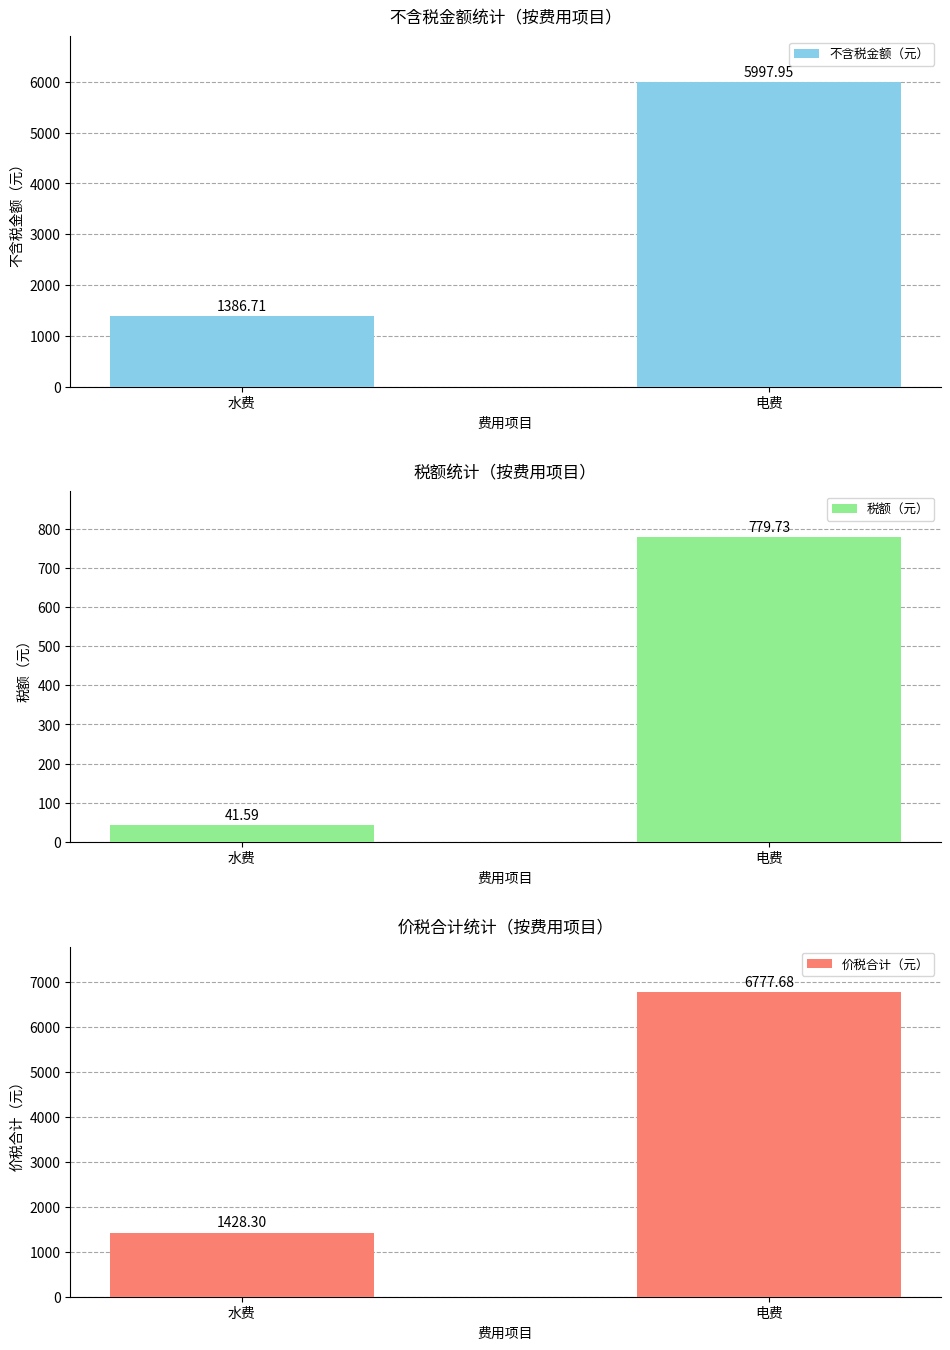

Where does the 价税合计（元） series first go above 6777?

电费